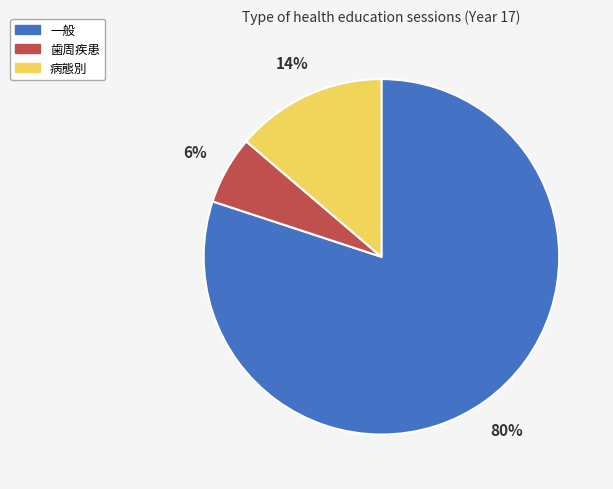

Rank the categories by value from highest to lowest.

一般, 病態別, 歯周疾患